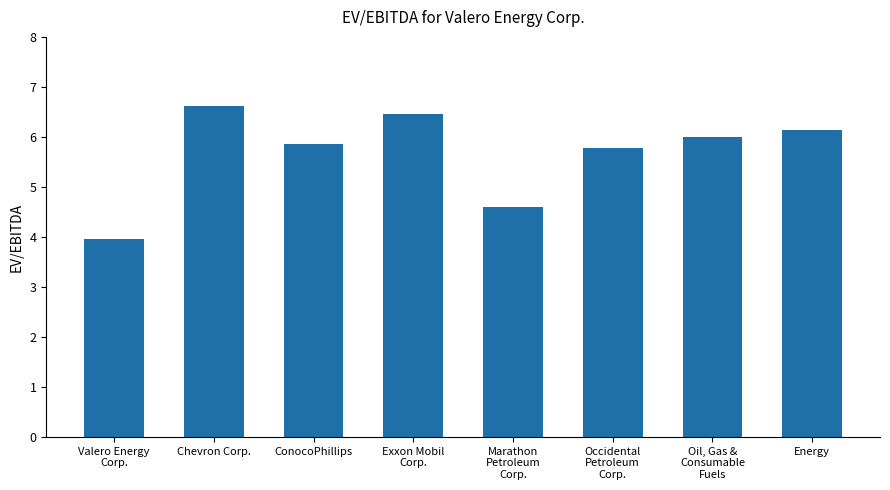

Reading right to left, list all the values displayed in this chart.

Energy=6.1	Oil, Gas &
Consumable
Fuels=6.0	Occidental
Petroleum
Corp.=5.8	Marathon
Petroleum
Corp.=4.6	Exxon Mobil
Corp.=6.5	ConocoPhillips=5.9	Chevron Corp.=6.6	Valero Energy
Corp.=4.0